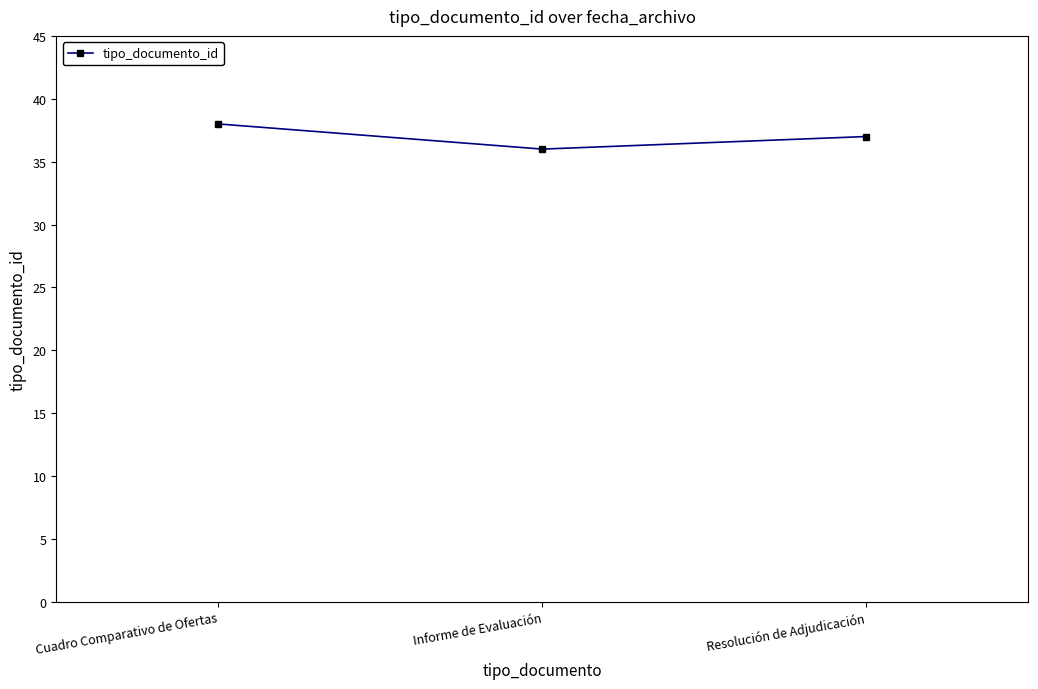

At which category does the chart reach its minimum across all series?

Informe de Evaluación